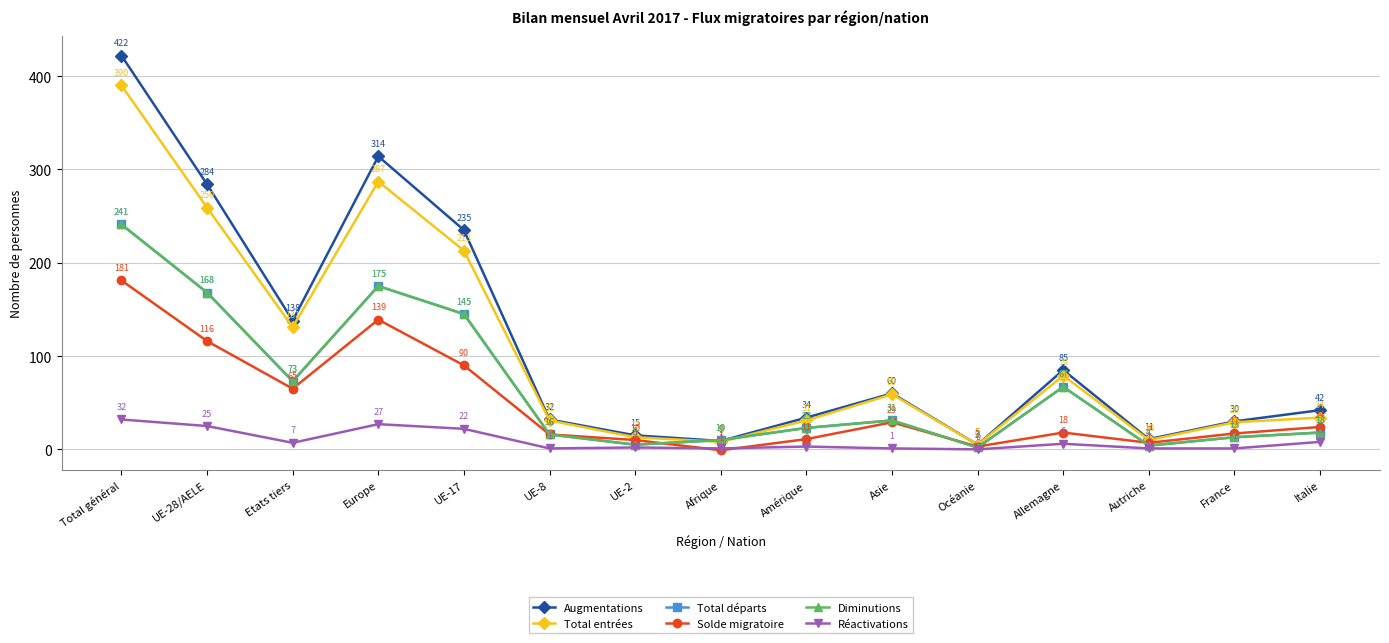

True or false: Augmentations and Total départs cross at least once.

True